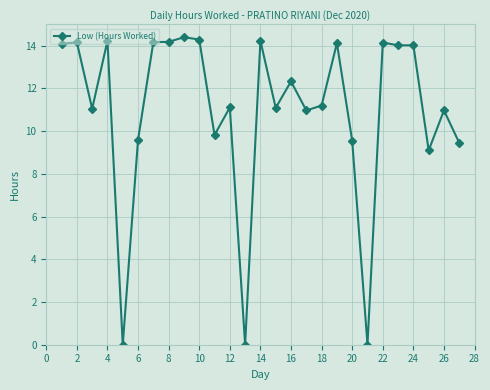

True or false: there are more than 1 points higher than both neighbors.

True